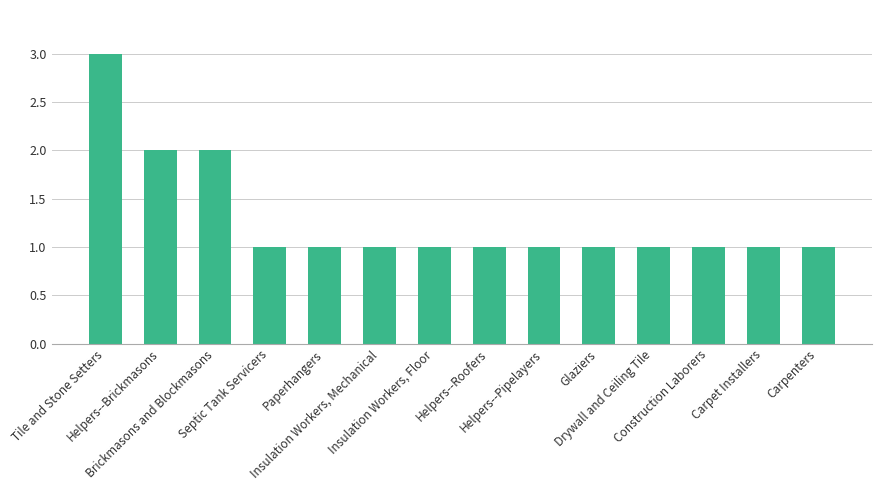

What position from the right is Septic Tank Servicers?

11